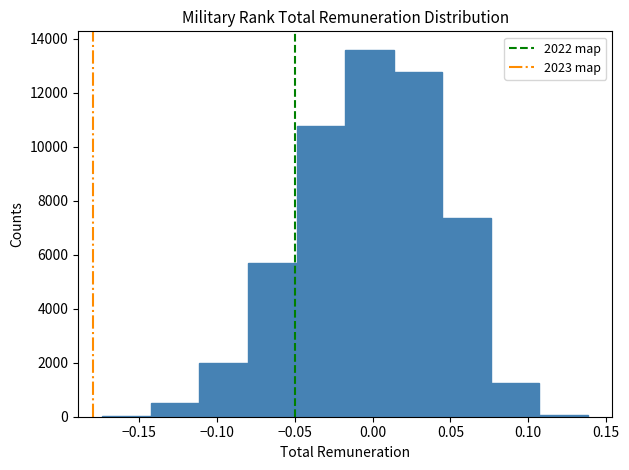

Reading left to right, list every bar in this chart as the range it spans on the x-axis followed by its height. Neither the bar edges nor the heights are printed on the chart, so give them approximately, as read against the axes.

-0.175 to -0.145: under 200
-0.145 to -0.110: 400
-0.110 to -0.080: 2000
-0.080 to -0.050: 5600
-0.050 to -0.020: 10800
-0.020 to 0.015: 13600
0.015 to 0.045: 12800
0.045 to 0.075: 7400
0.075 to 0.105: 1200
0.105 to 0.140: under 200